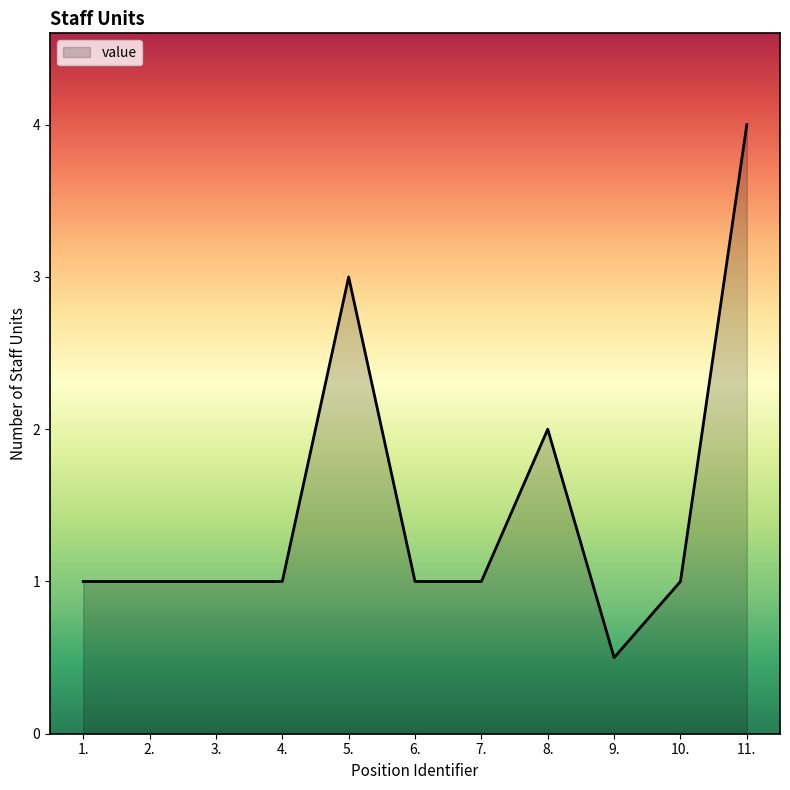

What is the maximum value shown in the chart?

4.0